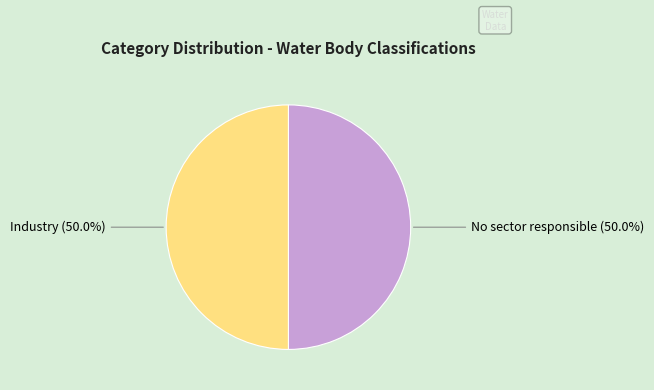

Combined, what portion of the pie is No sector responsible and Industry?

100.0%